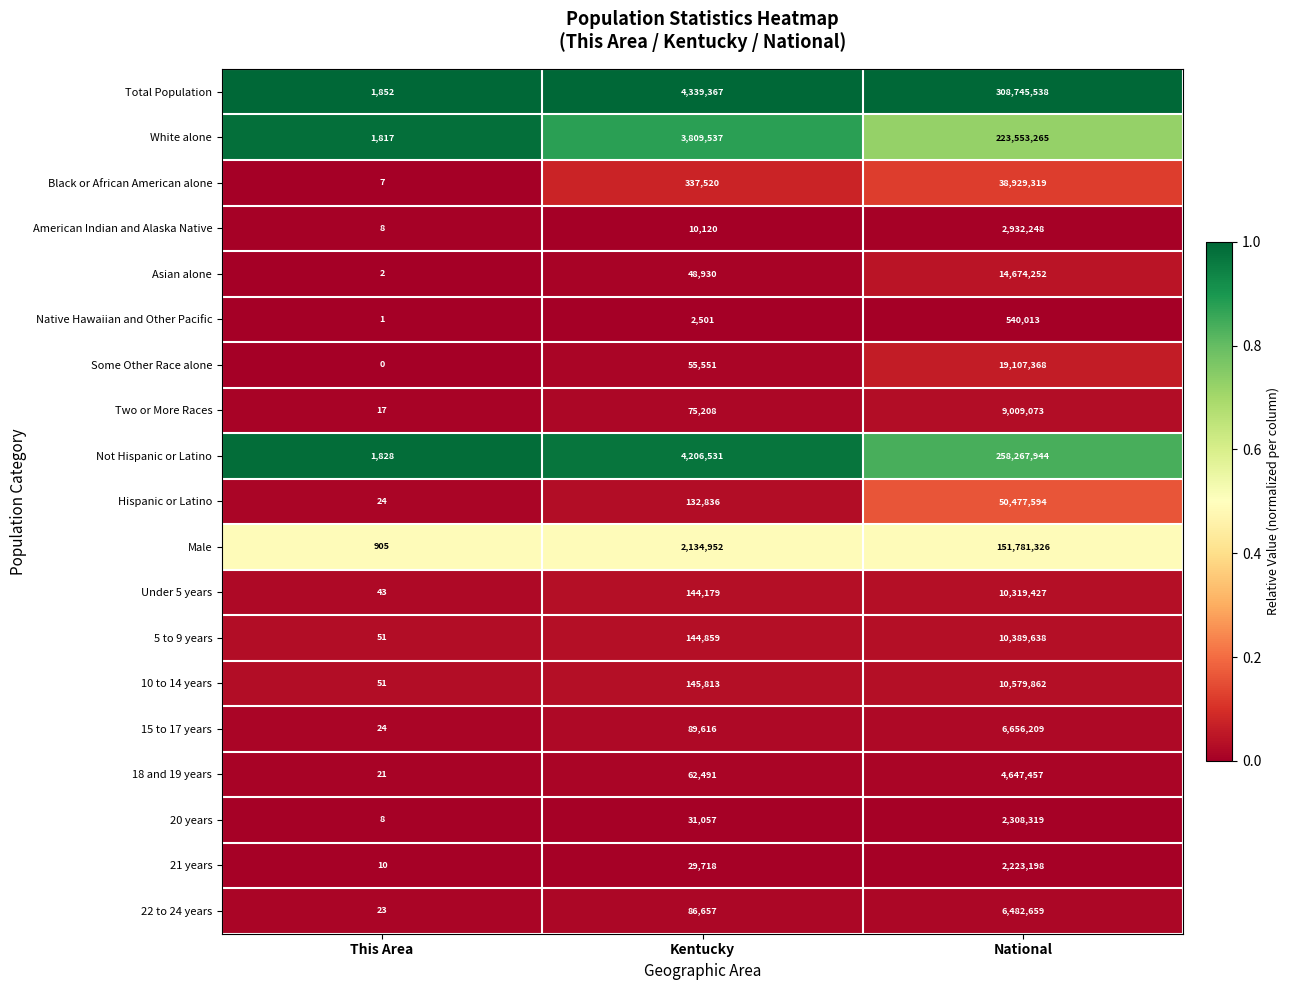

Rank the series at National from lowest to highest value.

Native Hawaiian and Other Pacific, 21 years, 20 years, American Indian and Alaska Native, 18 and 19 years, 22 to 24 years, 15 to 17 years, Two or More Races, Under 5 years, 5 to 9 years, 10 to 14 years, Asian alone, Some Other Race alone, Black or African American alone, Hispanic or Latino, Male, White alone, Not Hispanic or Latino, Total Population